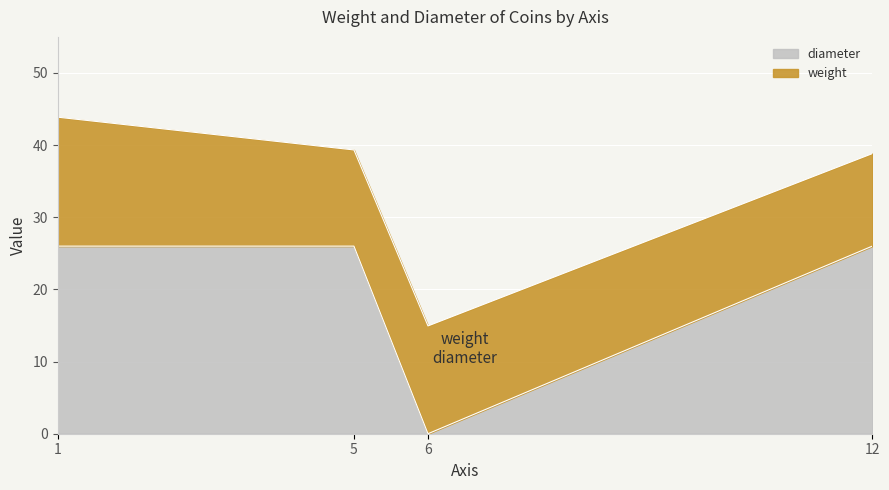

Reading left to right, transcribe the values for diameter.

1=26.0	5=26.0	6=0.0	12=26.0